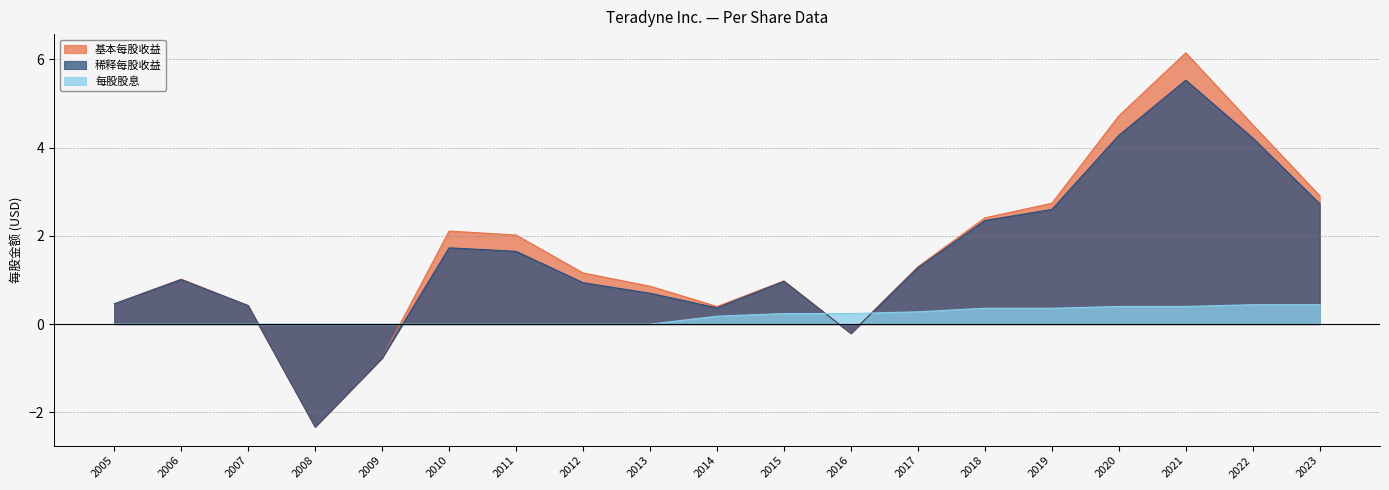

How many positive values does the 每股股息 series have?

10